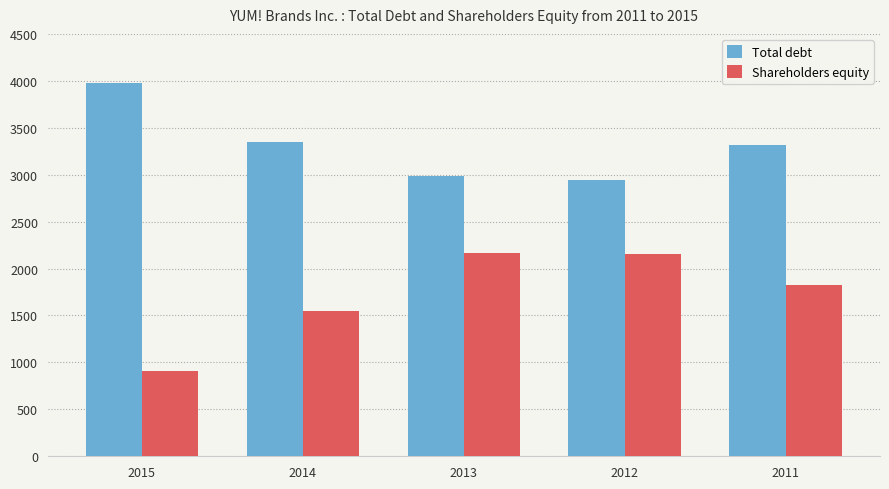

What is the difference between the second highest and minimum values in the Shareholders equity series?

1243